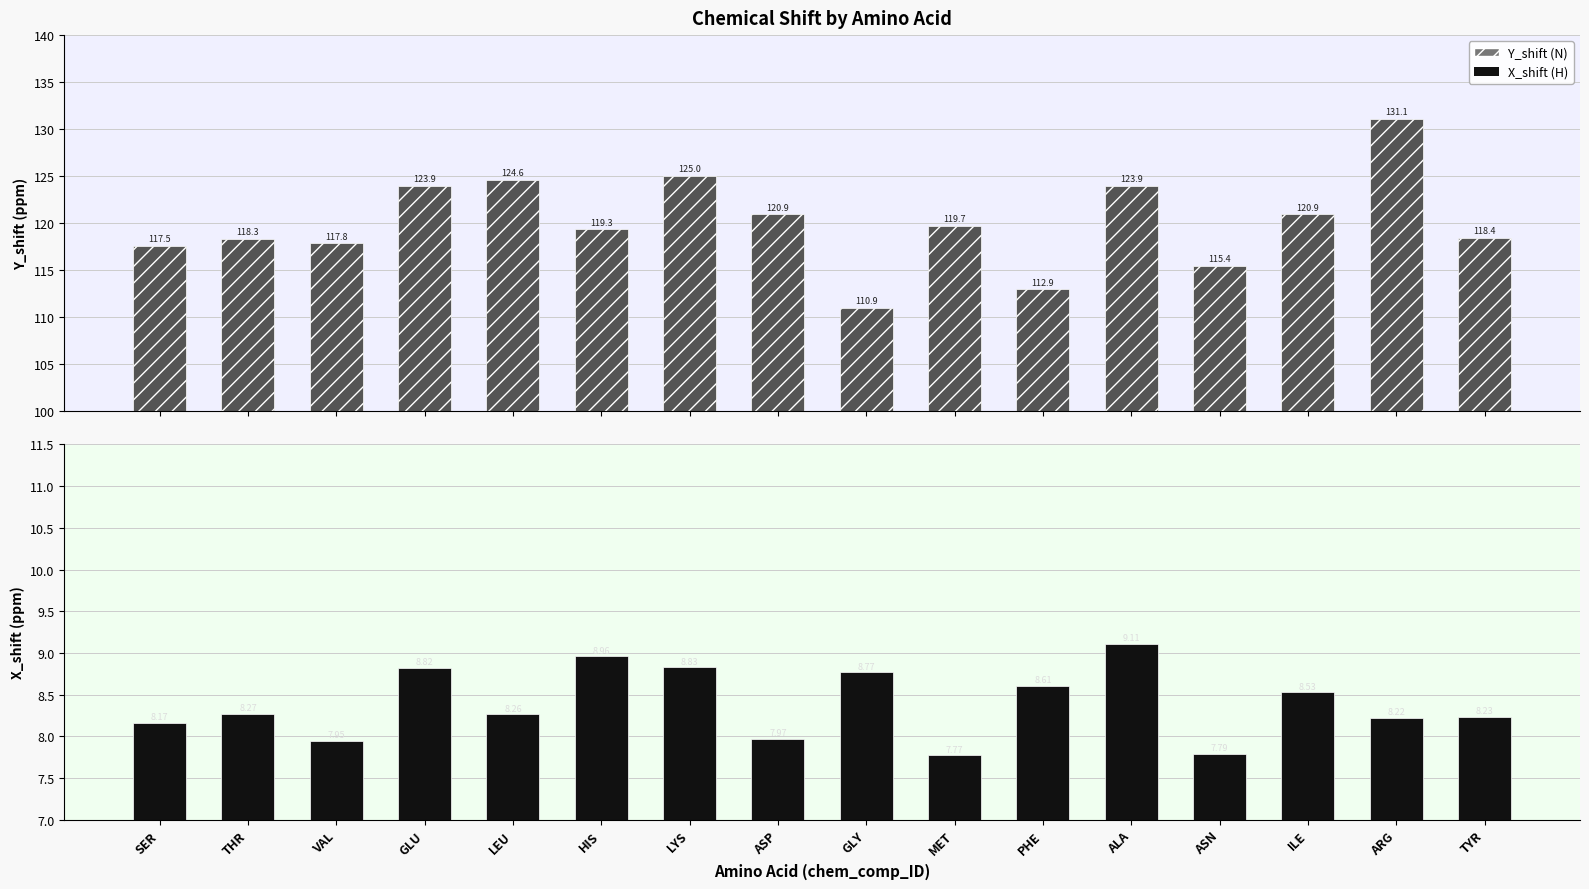

How many groups of bars are there?

16